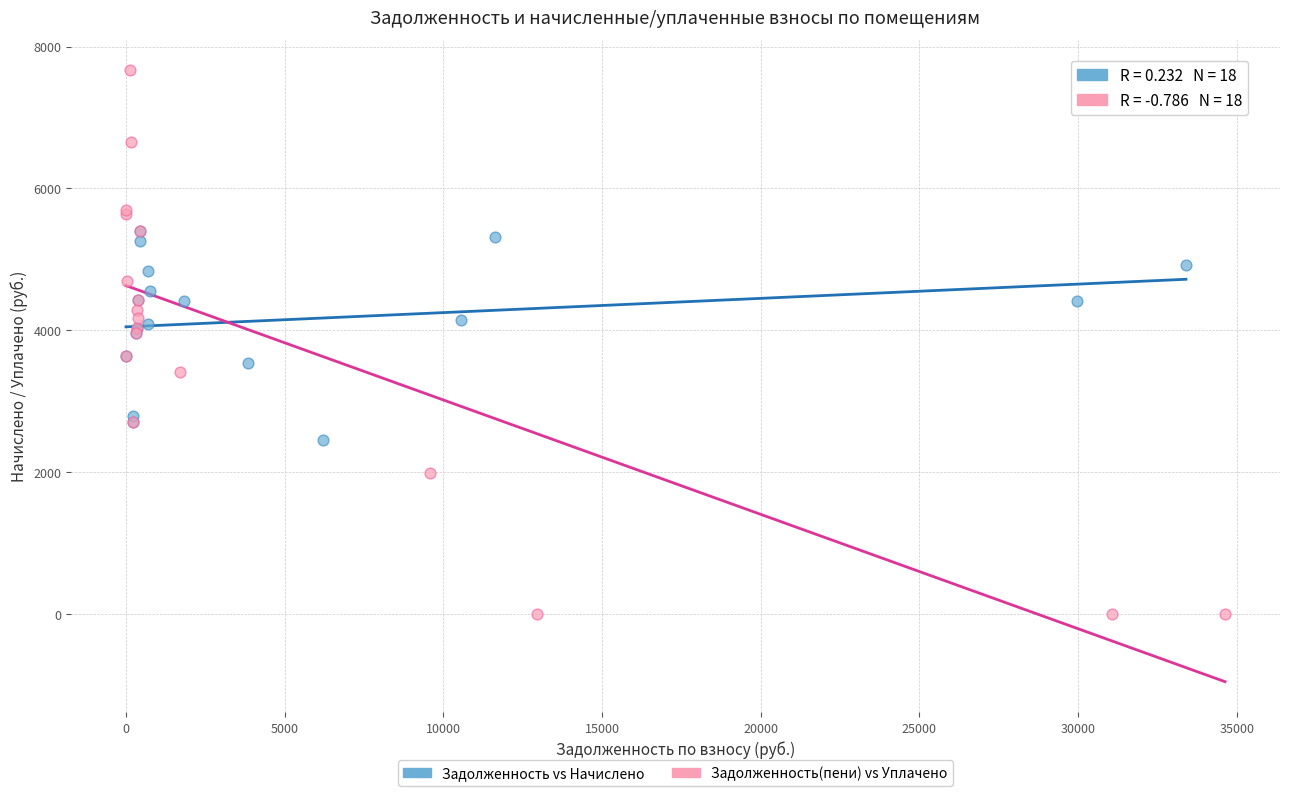

Which series has the largest Y range (max minus min)?

Задолженность(пени) vs Уплачено